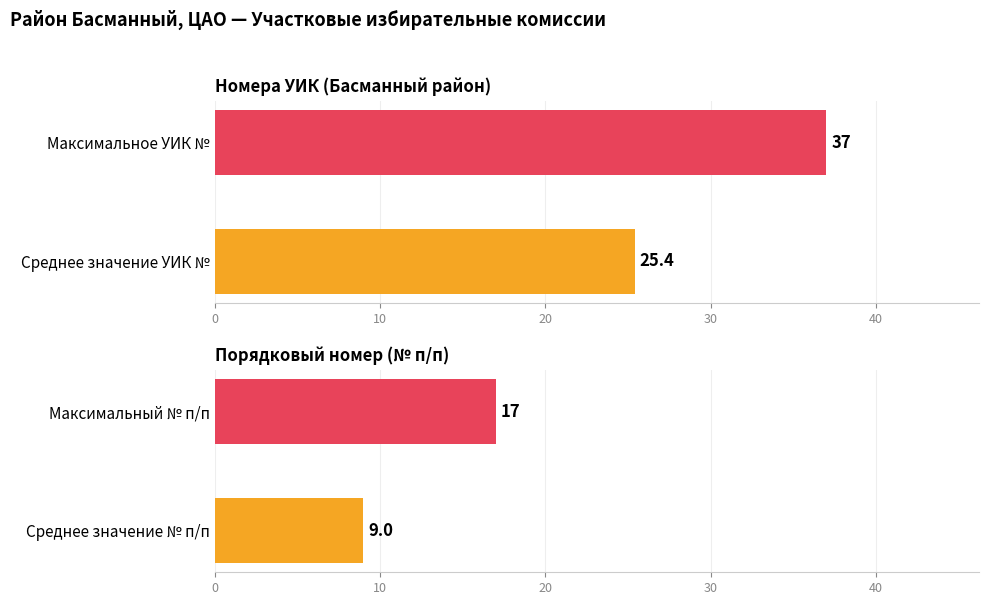

What are all the series names shown in the legend?

УИК №, № п/п